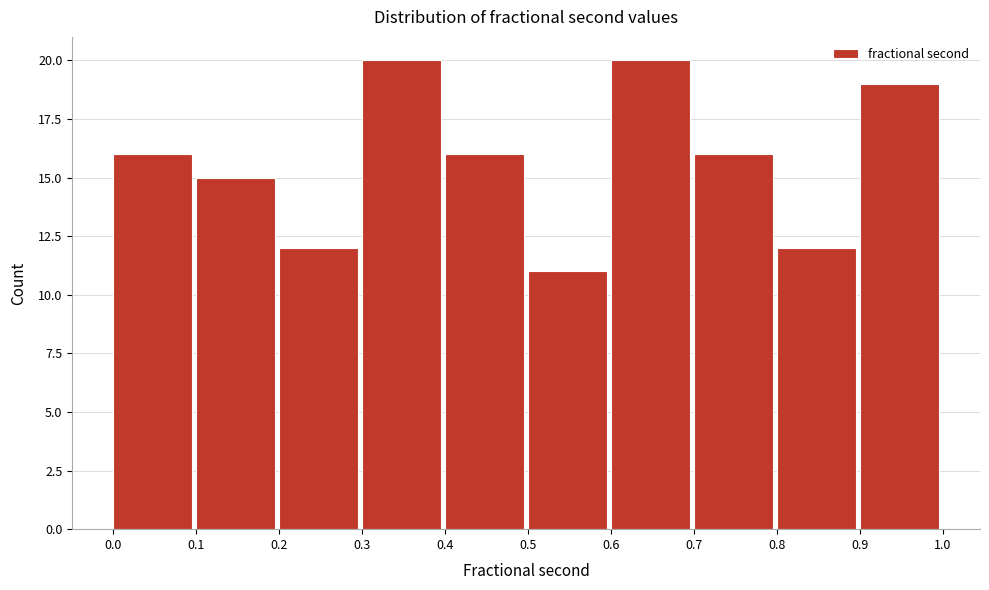

Reading left to right, transcribe this chart: for each bar, give the range it covers on the x-axis and its height. The values are not printed on the chart, so give them approximately, as read against the axis.

0.0 to 0.1: 16
0.1 to 0.2: 15
0.2 to 0.3: 12
0.3 to 0.4: 20
0.4 to 0.5: 16
0.5 to 0.6: 11
0.6 to 0.7: 20
0.7 to 0.8: 16
0.8 to 0.9: 12
0.9 to 1.0: 19